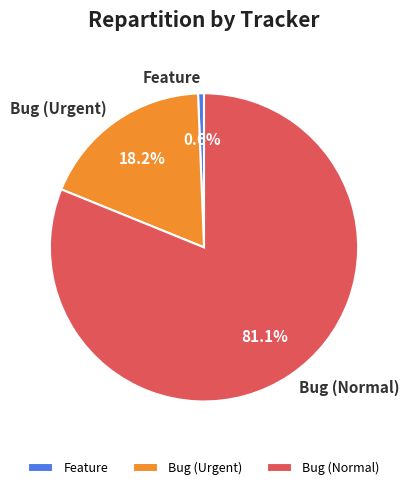

What is the total percentage of Bug (Urgent) and Bug (Normal)?

99.4%